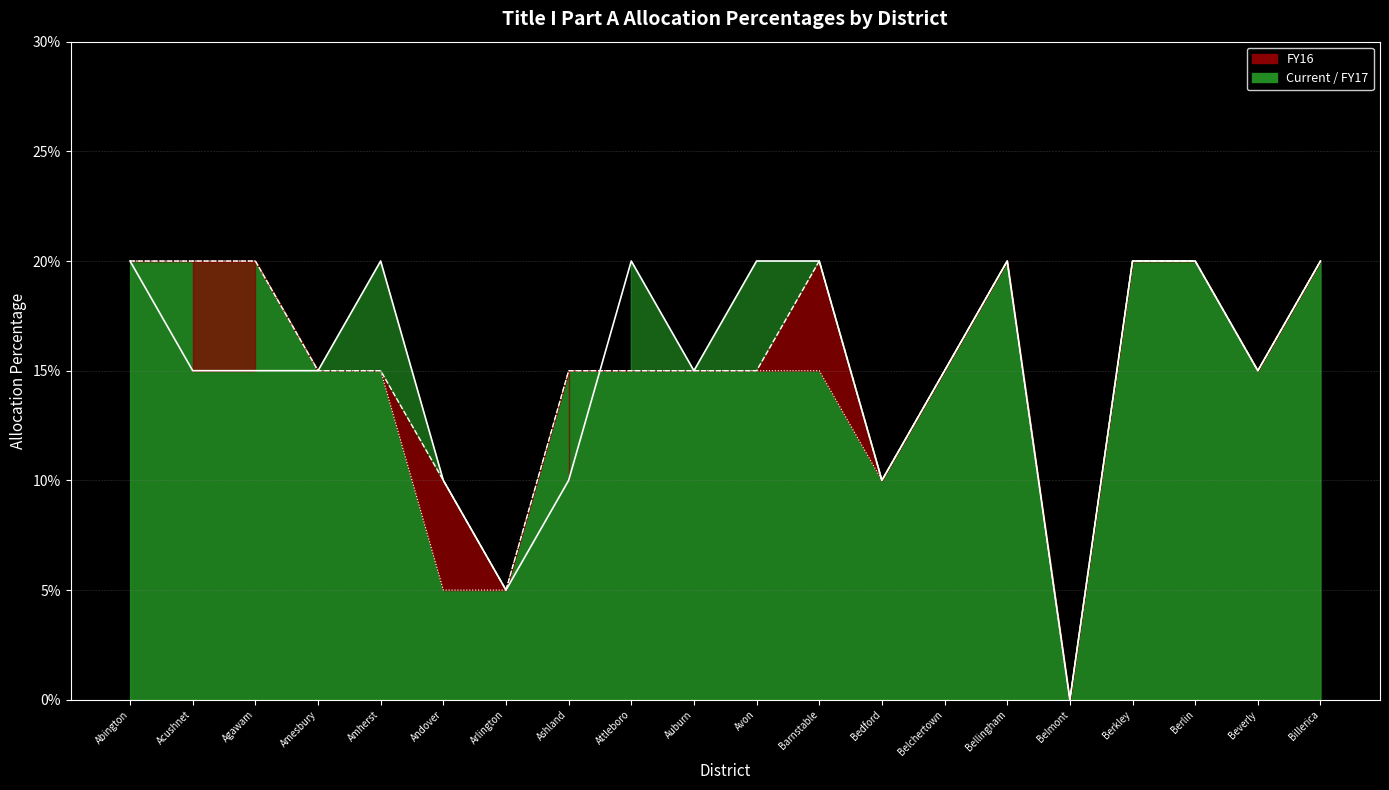

What is the approximate value of FY17 line at Ashland?

0.1